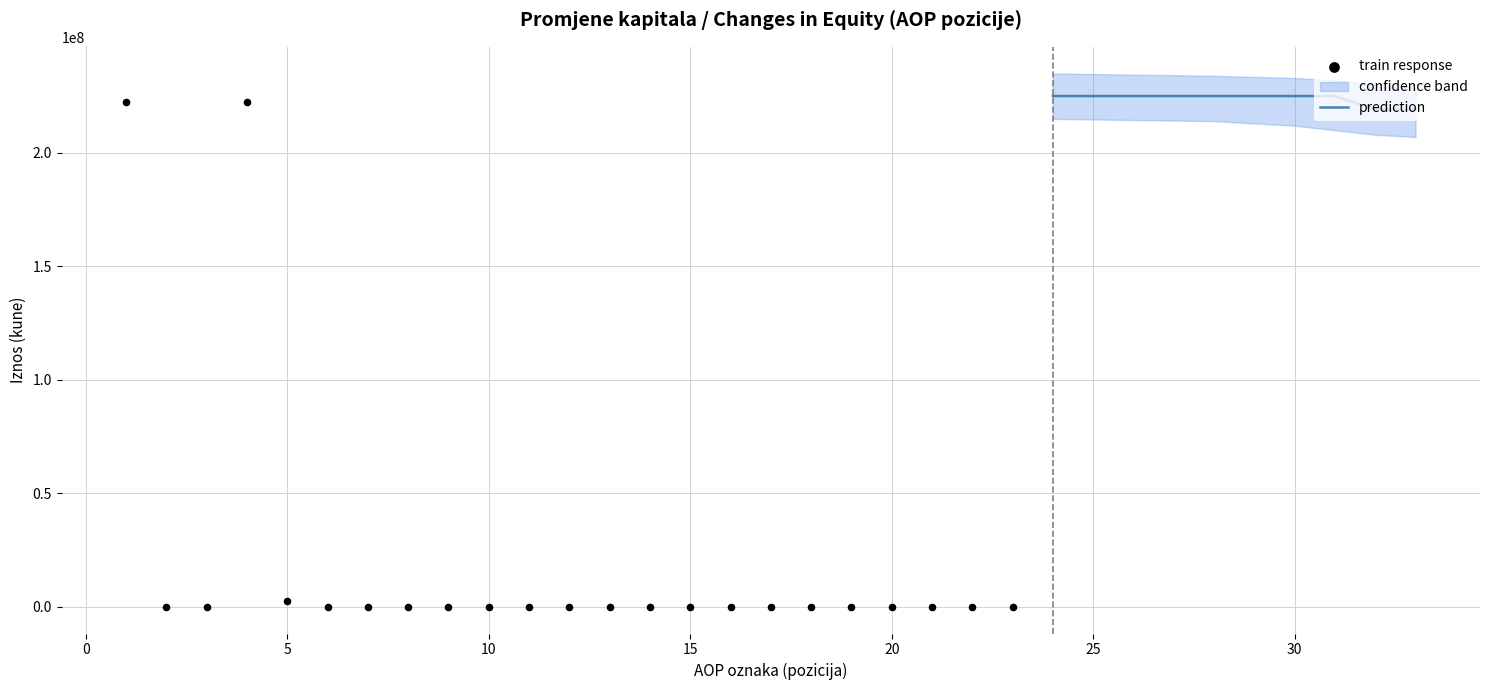

What is the minimum value for prediction?

219153184